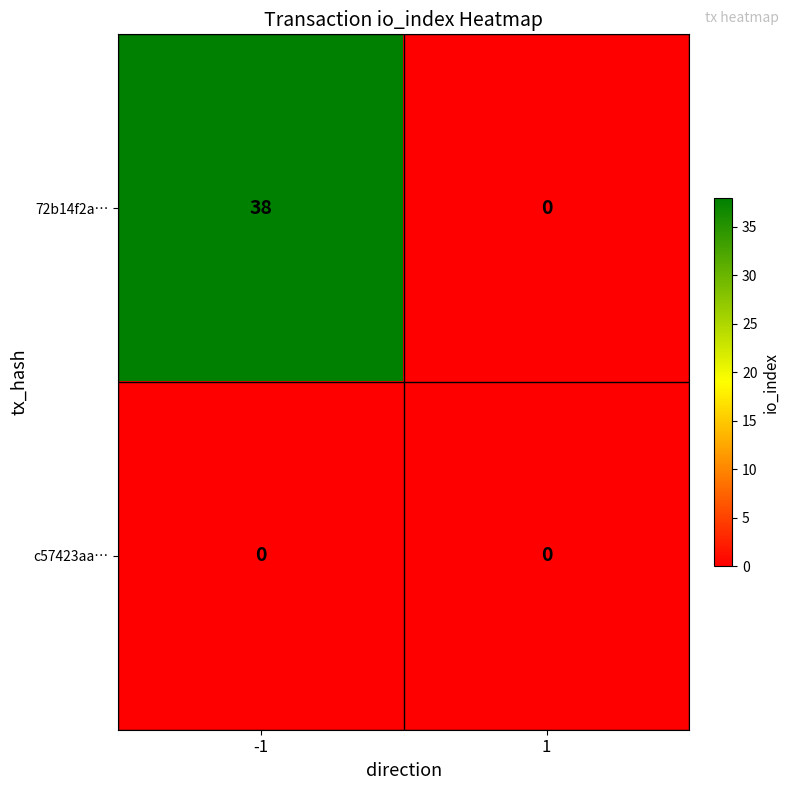

Rank the series by their average value, from lowest to highest.

c57423aa…, 72b14f2a…